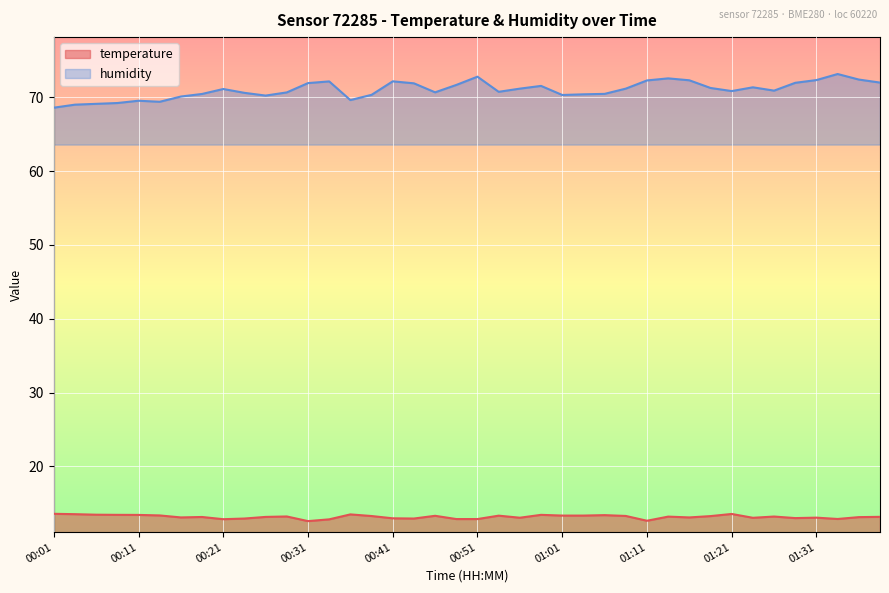

The value of humidity at 00:06 is 69.1. True or false?

True